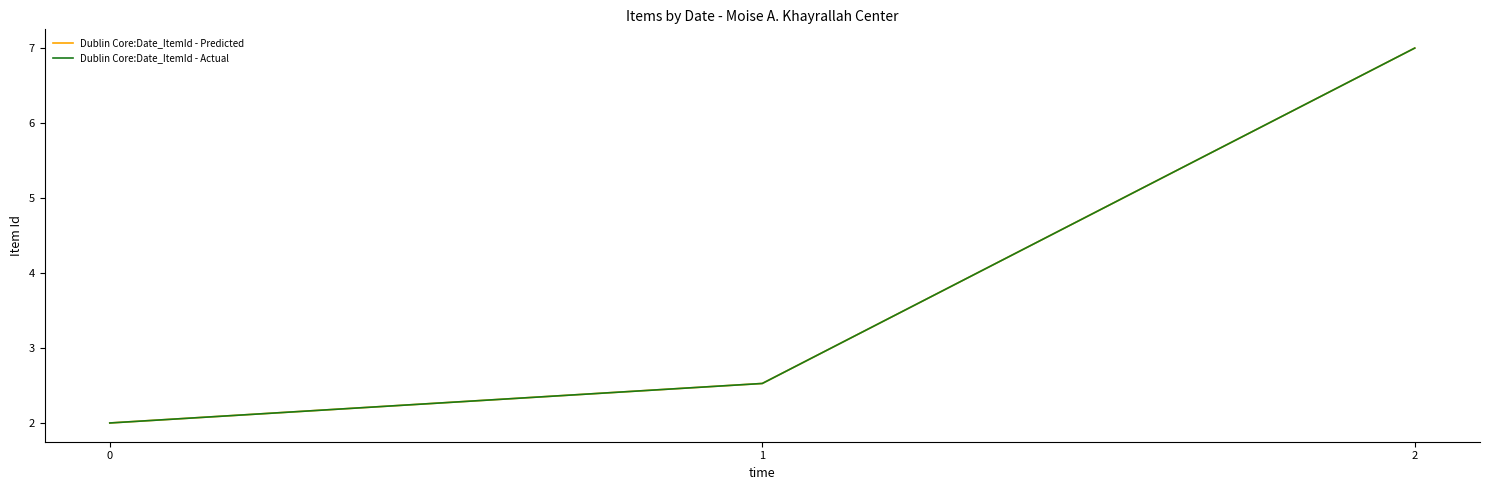

Which series has the largest range (max minus min)?

Dublin Core:Date_ItemId - Predicted